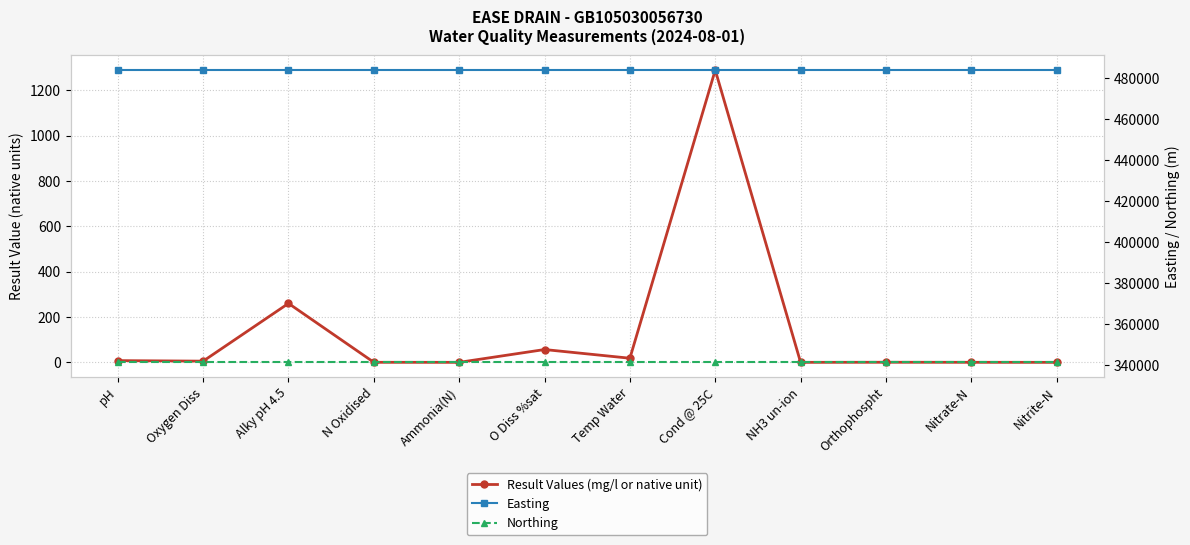

At how many categories does at least one series exceed 410414?

12